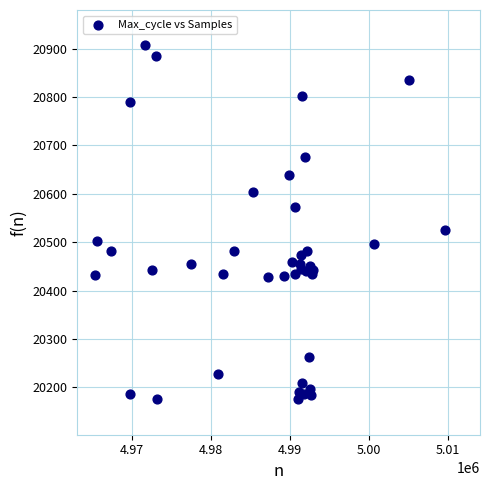

What Y value in the scatter plot is closest to 20541?

20525